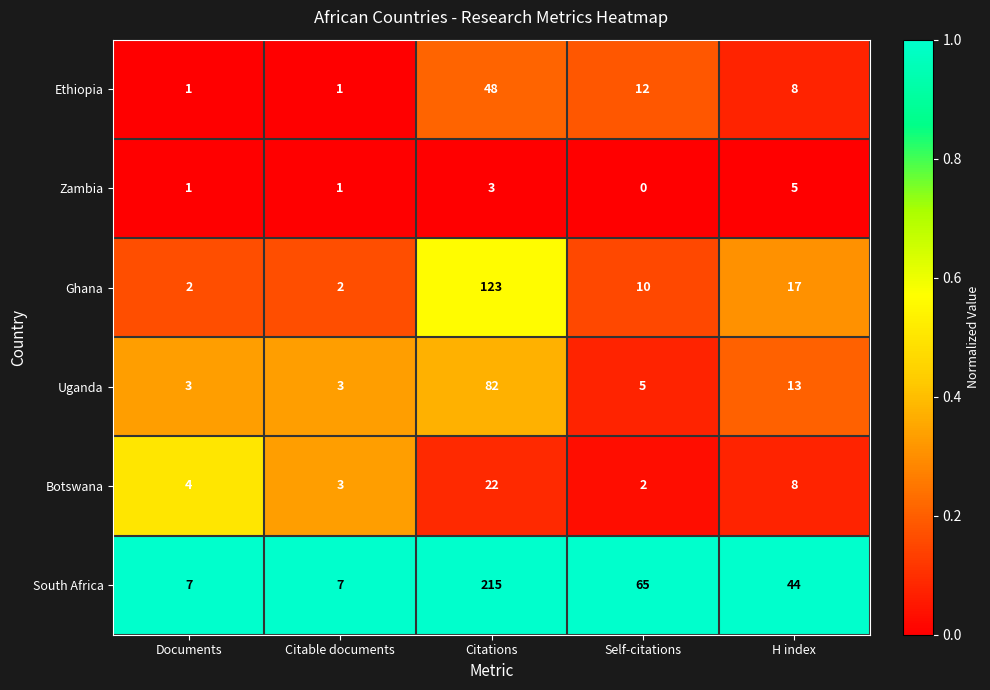

Reading left to right, transcribe all the data shown in this chart.

Ethiopia: Documents=1	Citable documents=1	Citations=48	Self-citations=12	H index=8
Zambia: Documents=1	Citable documents=1	Citations=3	Self-citations=0	H index=5
Ghana: Documents=2	Citable documents=2	Citations=123	Self-citations=10	H index=17
Uganda: Documents=3	Citable documents=3	Citations=82	Self-citations=5	H index=13
Botswana: Documents=4	Citable documents=3	Citations=22	Self-citations=2	H index=8
South Africa: Documents=7	Citable documents=7	Citations=215	Self-citations=65	H index=44